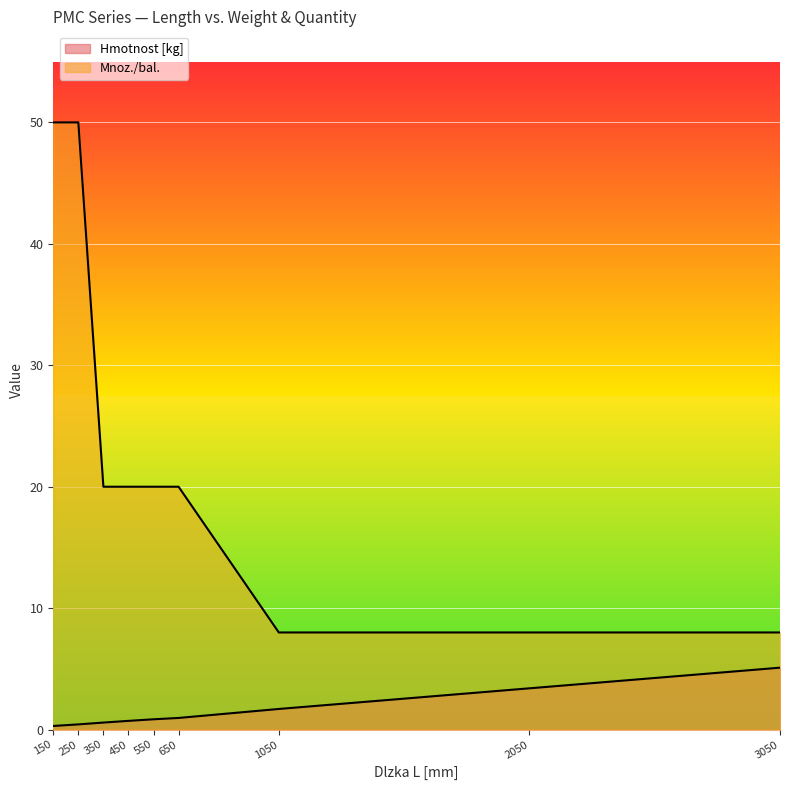

True or false: Mnoz./bal. and Hmotnost [kg] cross at least once.

False